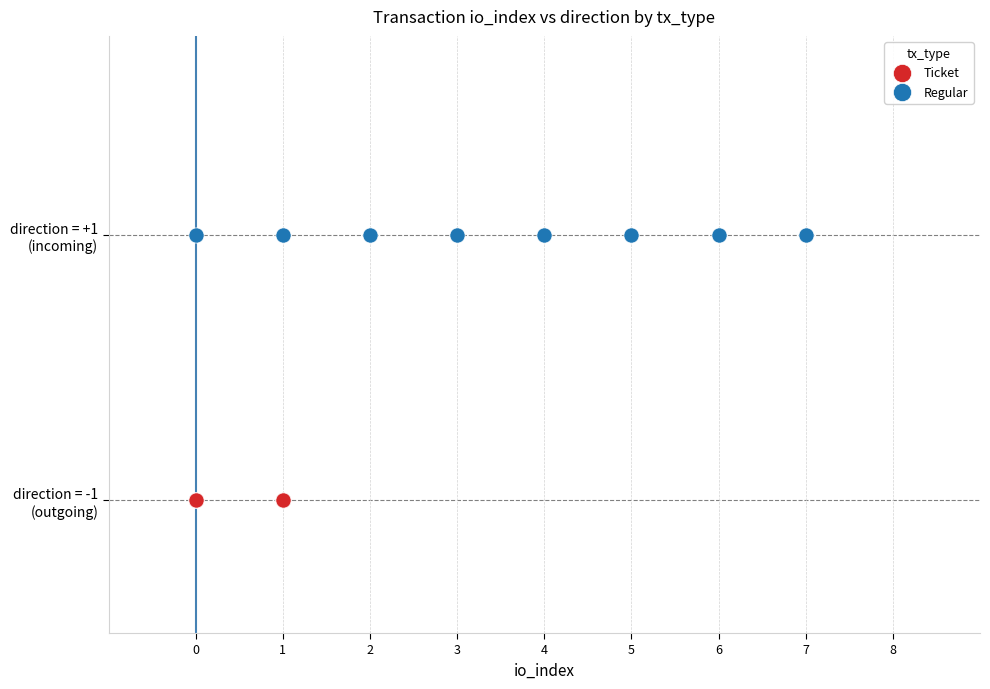

Which series reaches the minimum Y coordinate?

Ticket